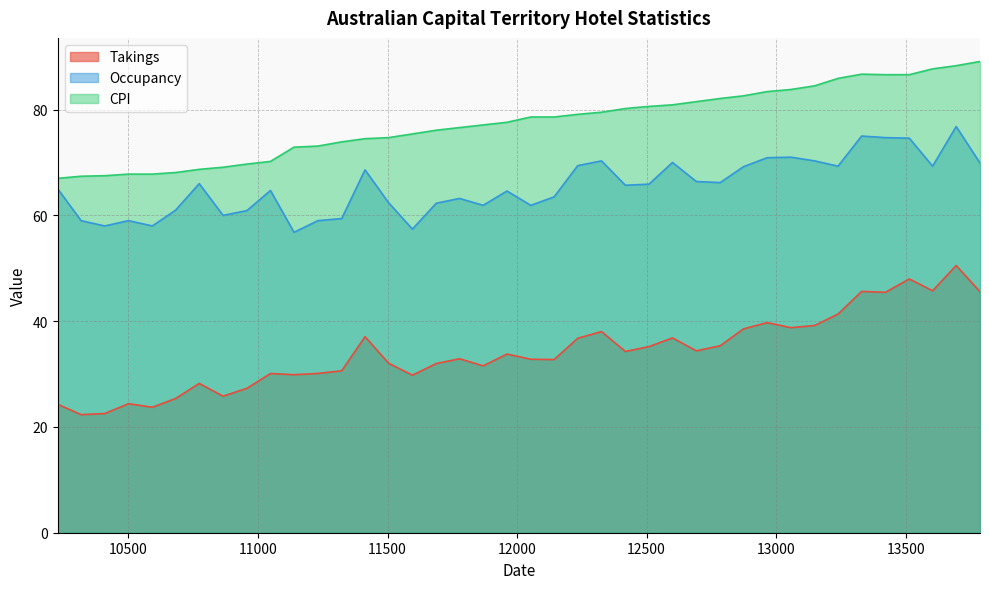

What is the value of the Occupancy point at the 32nd from the left?

71.0